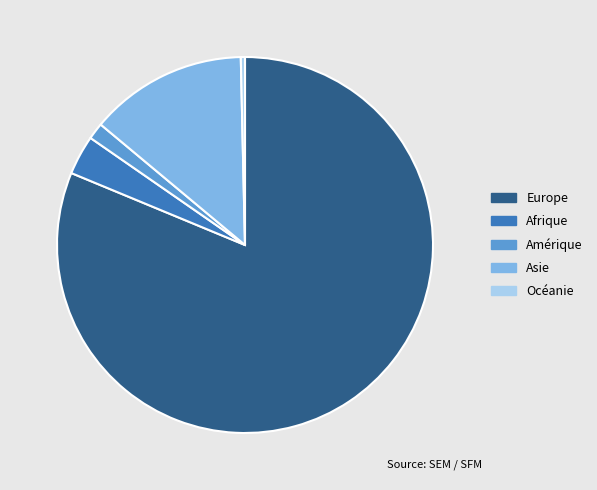

Is it true that Asie is 2% of the pie?

False